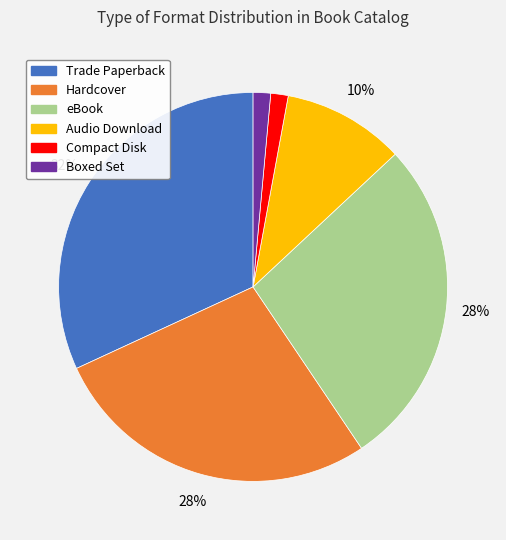

Is Hardcover the majority of the pie?

No